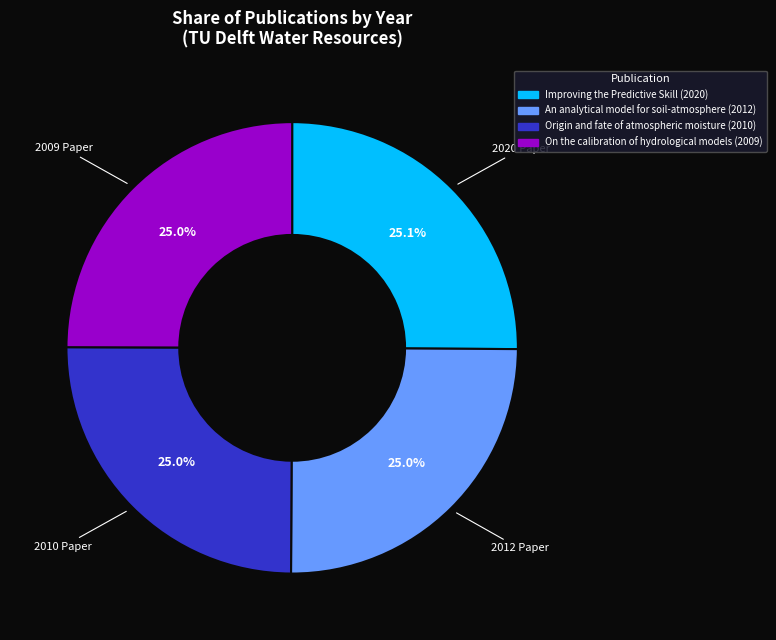

Is there any slice that represents more than half of the pie?

No